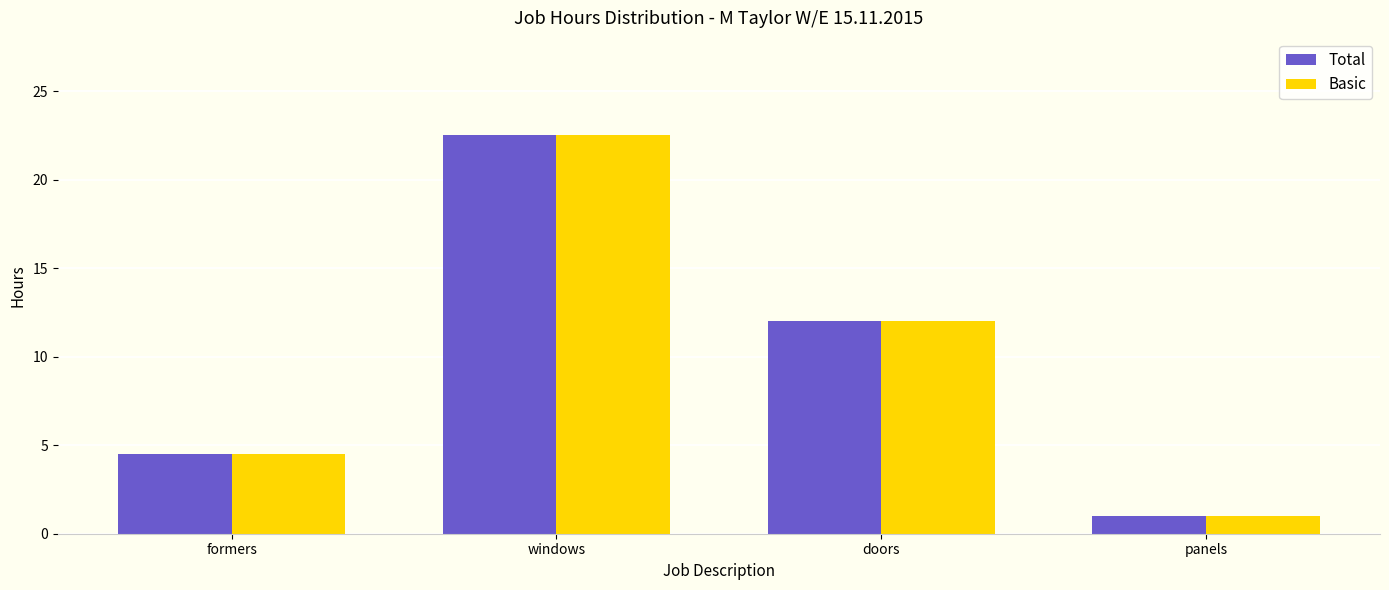

What is the difference between the second highest and minimum values in the Basic series?

11.0